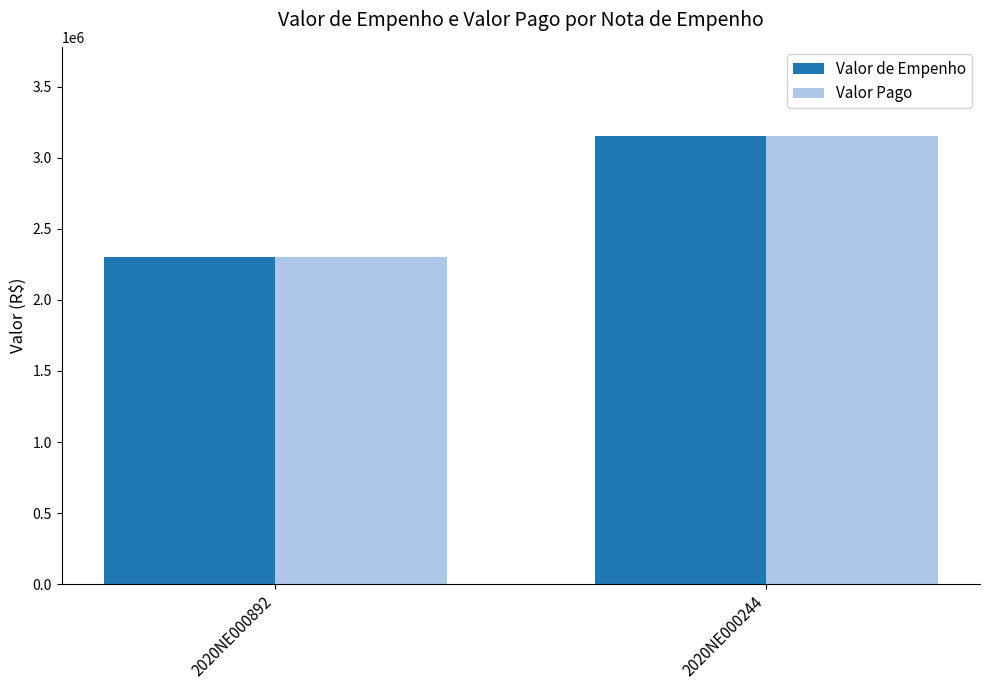

True or false: Valor de Empenho has a value of 3149972.4 at 2020NE000244.

True